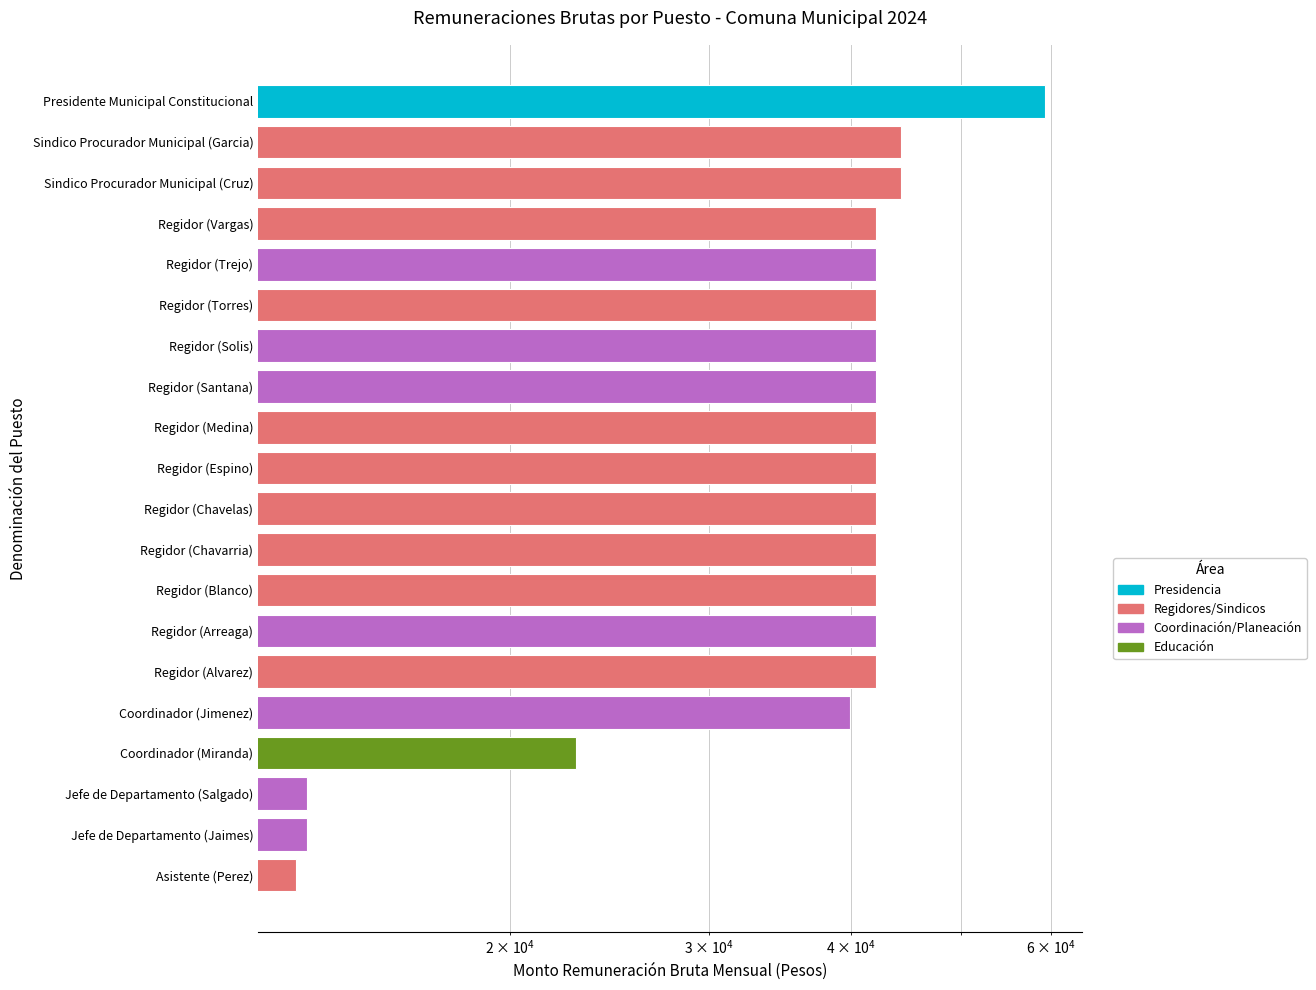

The value at Regidor (Medina) is 42074.2. True or false?

True